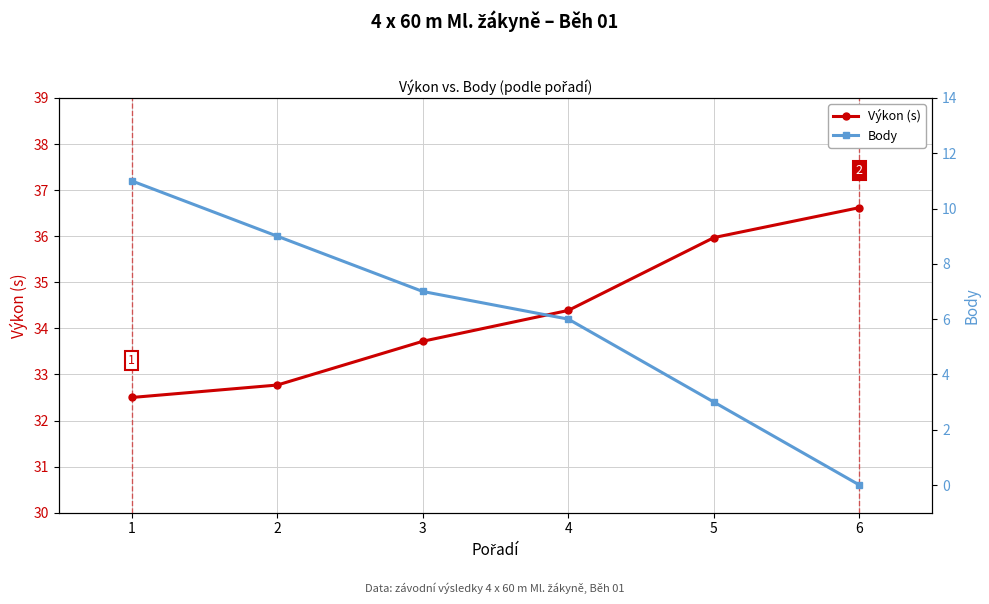

True or false: Výkon (s) and Body cross at least once.

False